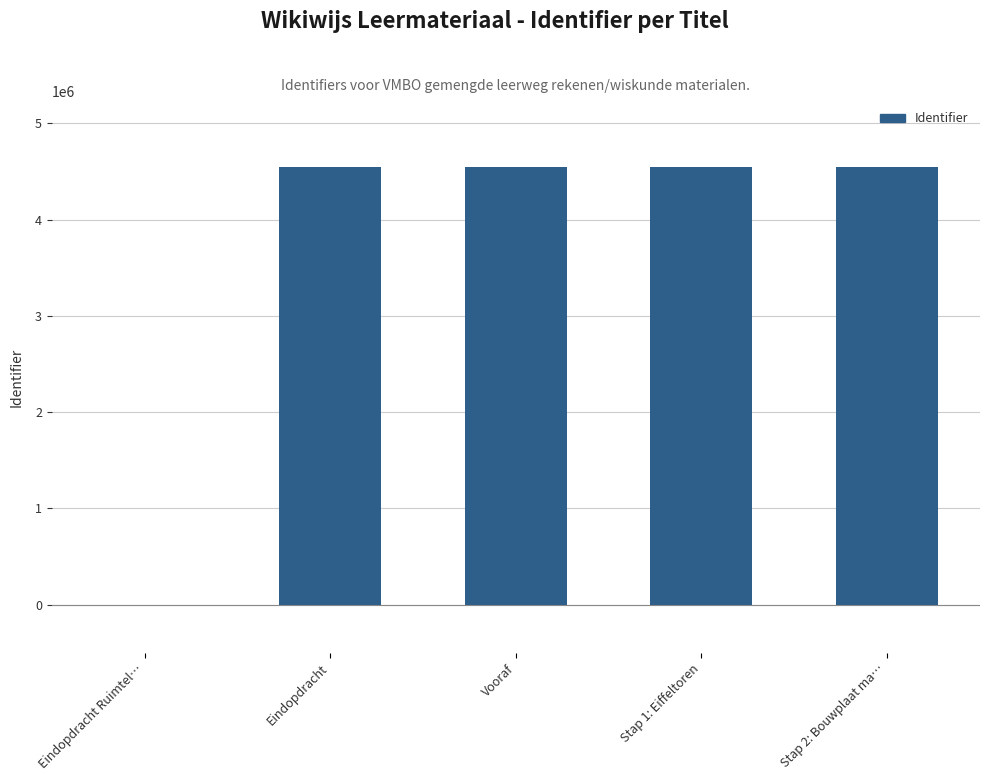

Does the chart contain stacked bars?

No